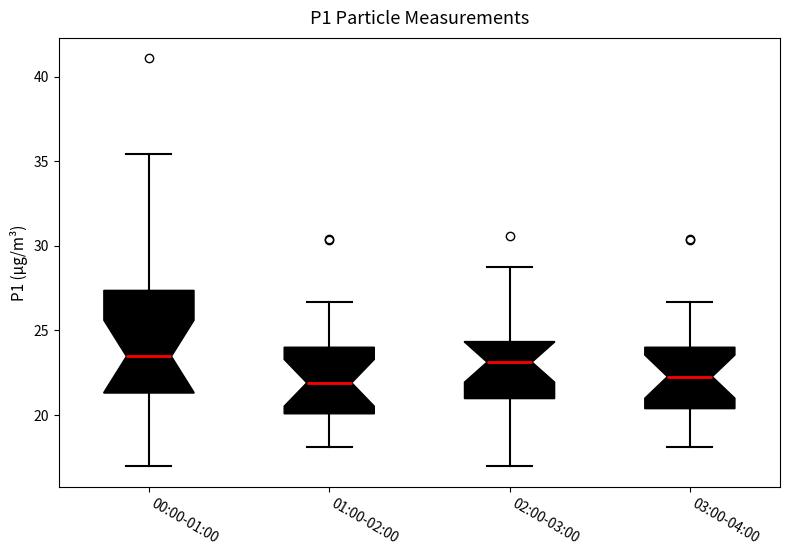

Which box is the tallest, from its lower edge to its upper edge?

00:00-01:00